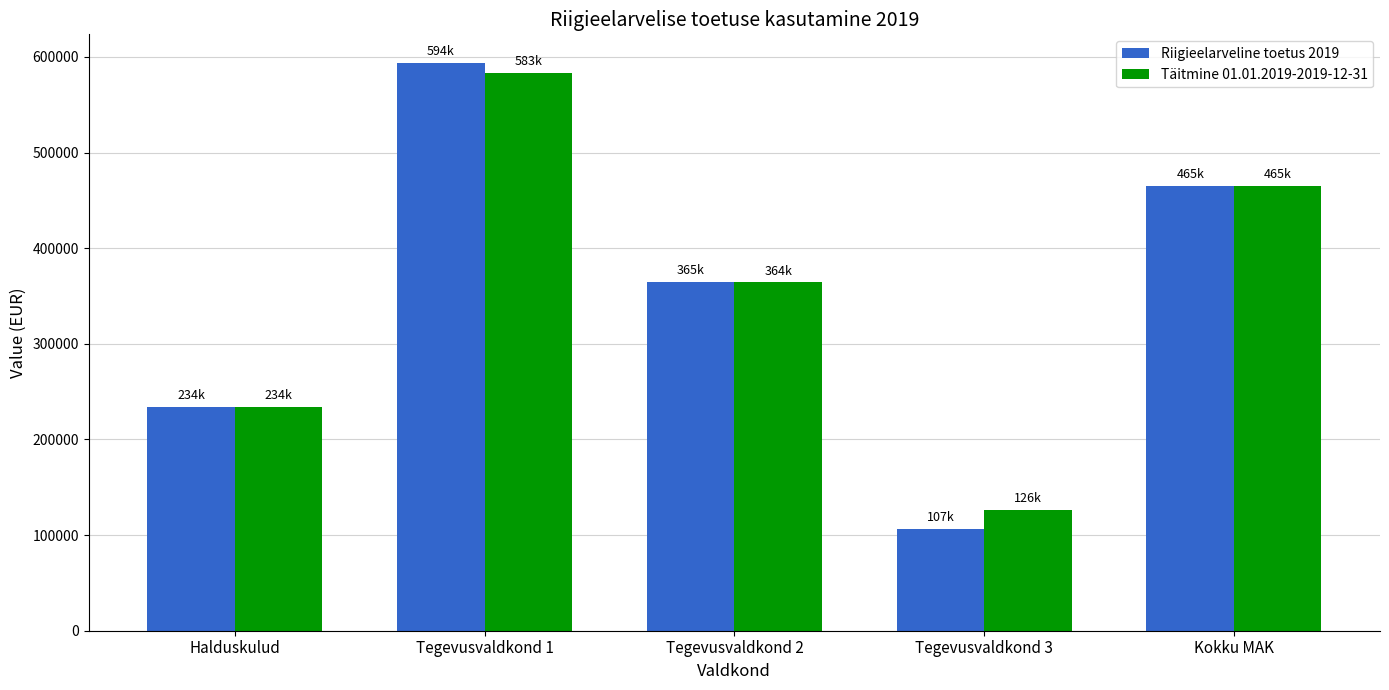

What is the label of the 4th bar from the left?

Tegevusvaldkond 3